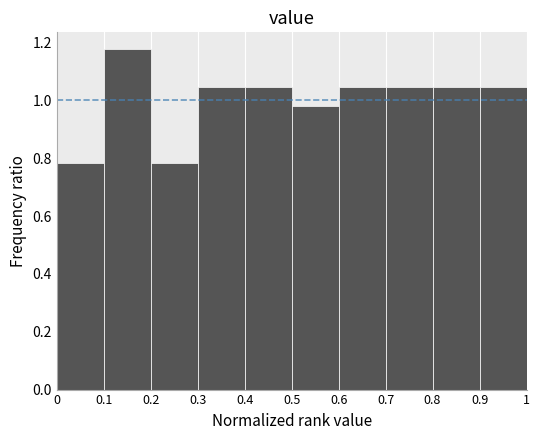

Reading left to right, transcribe this chart: for each bar, give the range it covers on the x-axis and its height. The values are not printed on the chart, so give them approximately, as read against the axis.

0 to 0.1: 0.78
0.1 to 0.2: 1.18
0.2 to 0.3: 0.78
0.3 to 0.4: 1.04
0.4 to 0.5: 1.04
0.5 to 0.6: 0.98
0.6 to 0.7: 1.04
0.7 to 0.8: 1.04
0.8 to 0.9: 1.04
0.9 to 1: 1.04